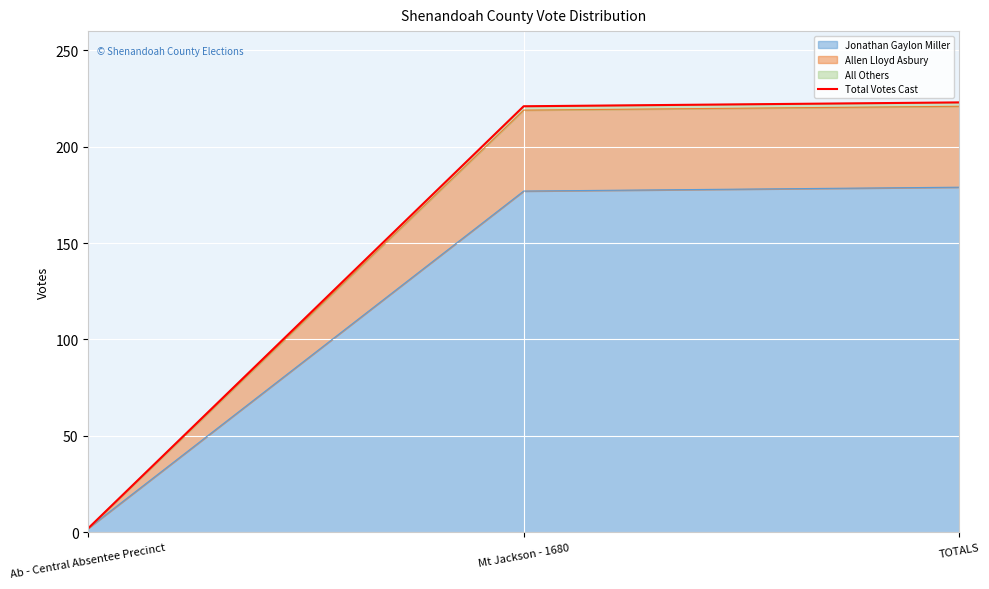

What is the greatest value displayed?

223